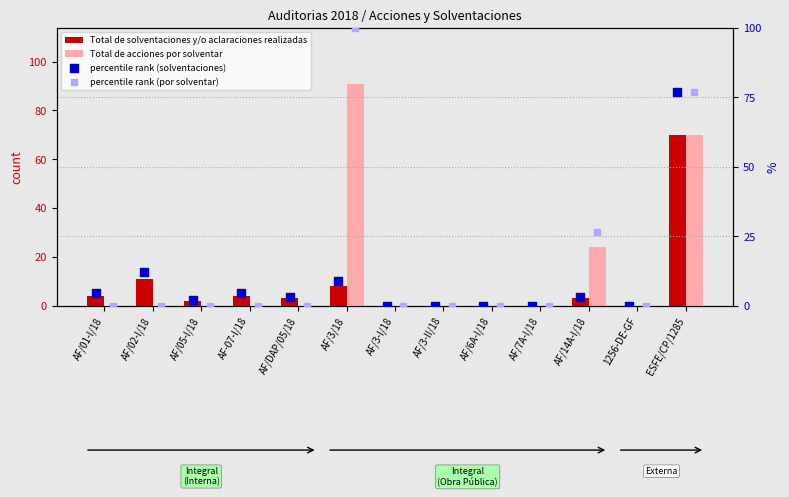

Which series has the largest total across all categories?

percentile rank (por solventar)